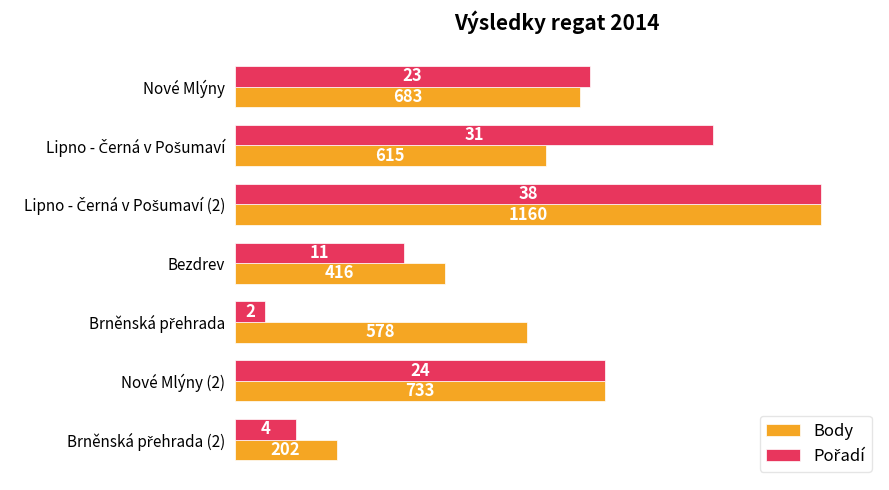

Reading left to right, transcribe all the data shown in this chart.

Body: 58.9	53.0	100.0	35.9	49.8	63.2	17.4
Pořadí: 60.5	81.6	100.0	28.9	5.3	63.2	10.5